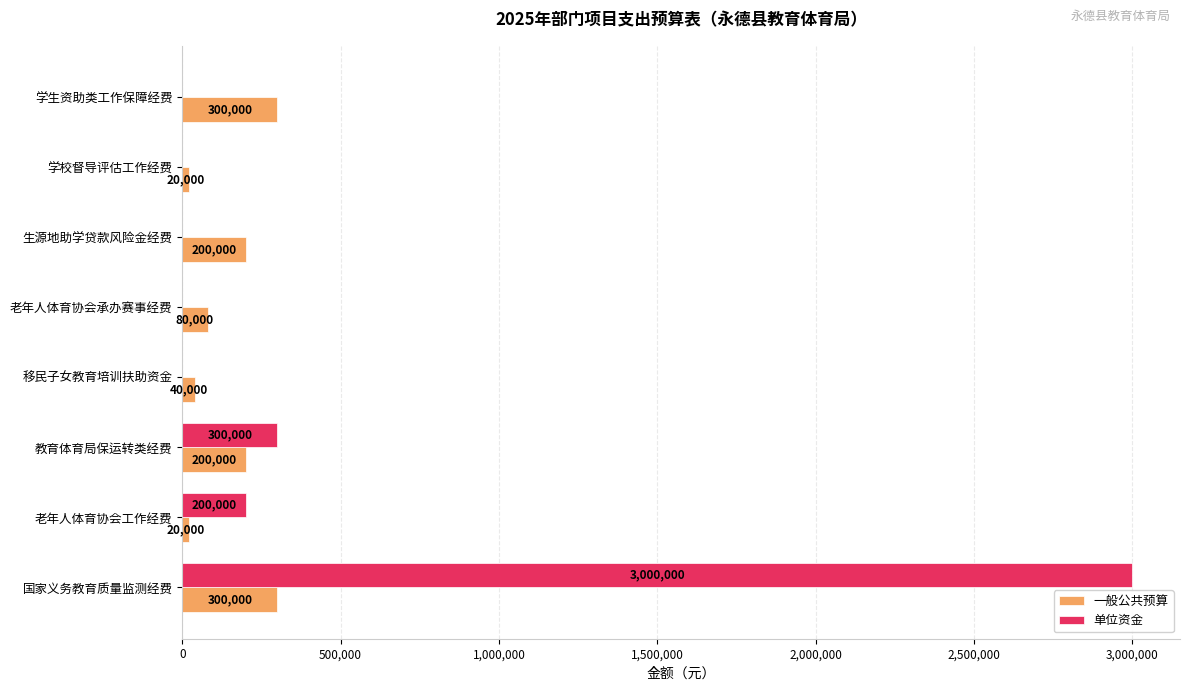

True or false: 单位资金 has a value of -1096773 at 学生资助类工作保障经费.

False